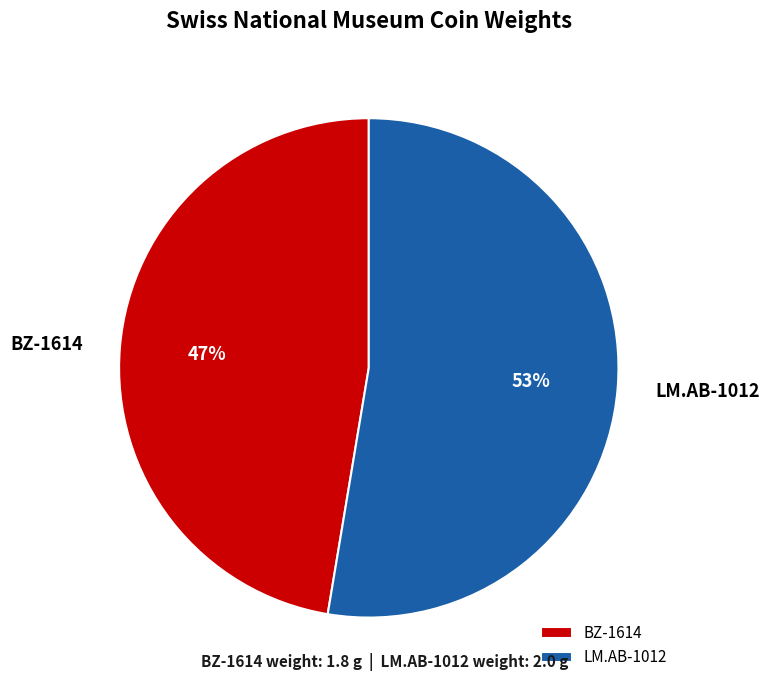

What percentage is the LM.AB-1012 slice, to the nearest percent?

53%